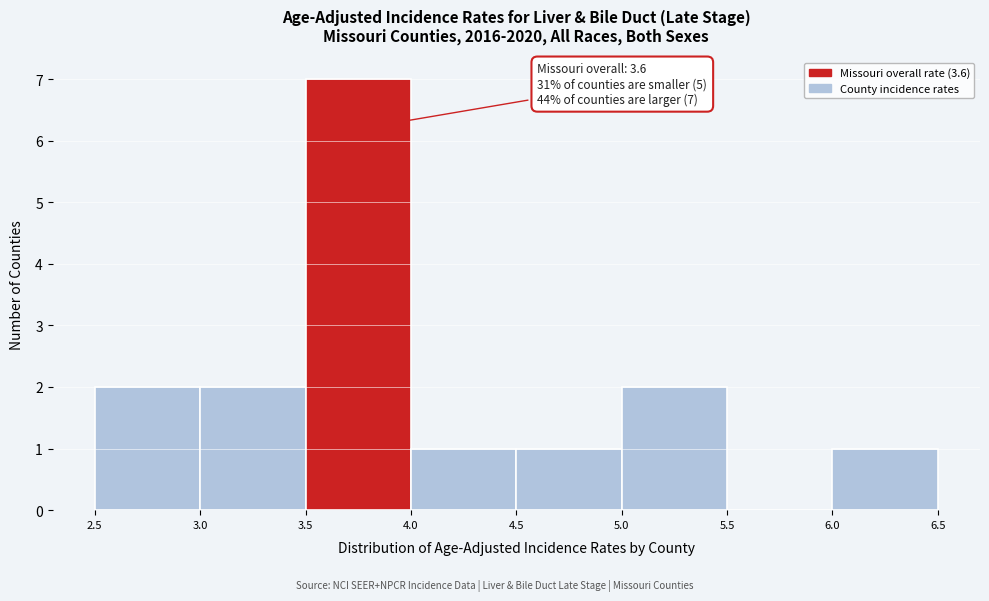

Over which range of the x-axis is the bar tallest?

3.5 to 4.0